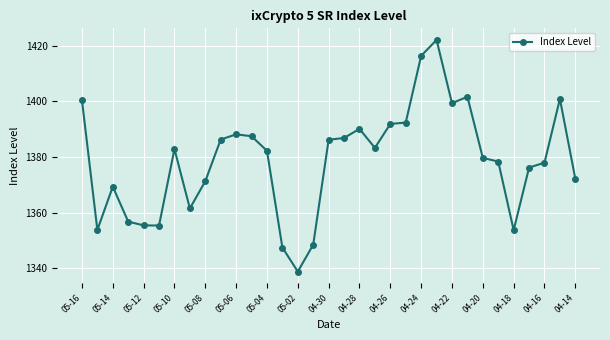

What is the sum of all values?

45495.2